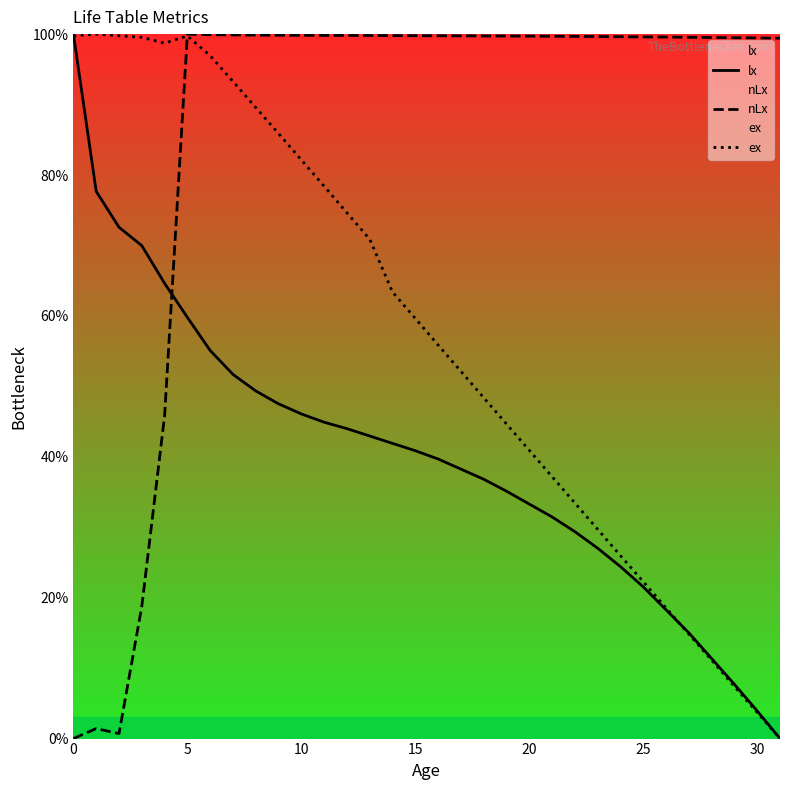

What is the label of the 14th point from the left?

13